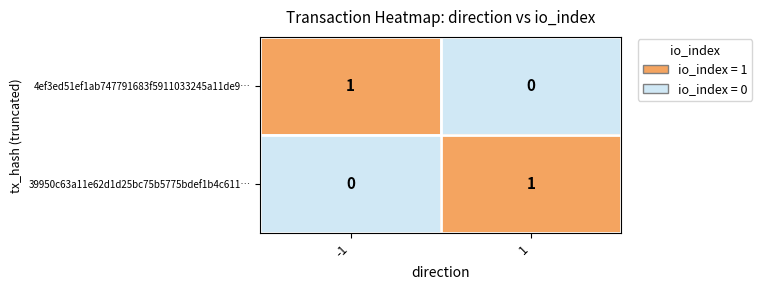

The value of 39950c63a11e62d1d25bc75b5775bdef1b4c611… at -1 is 0. True or false?

True